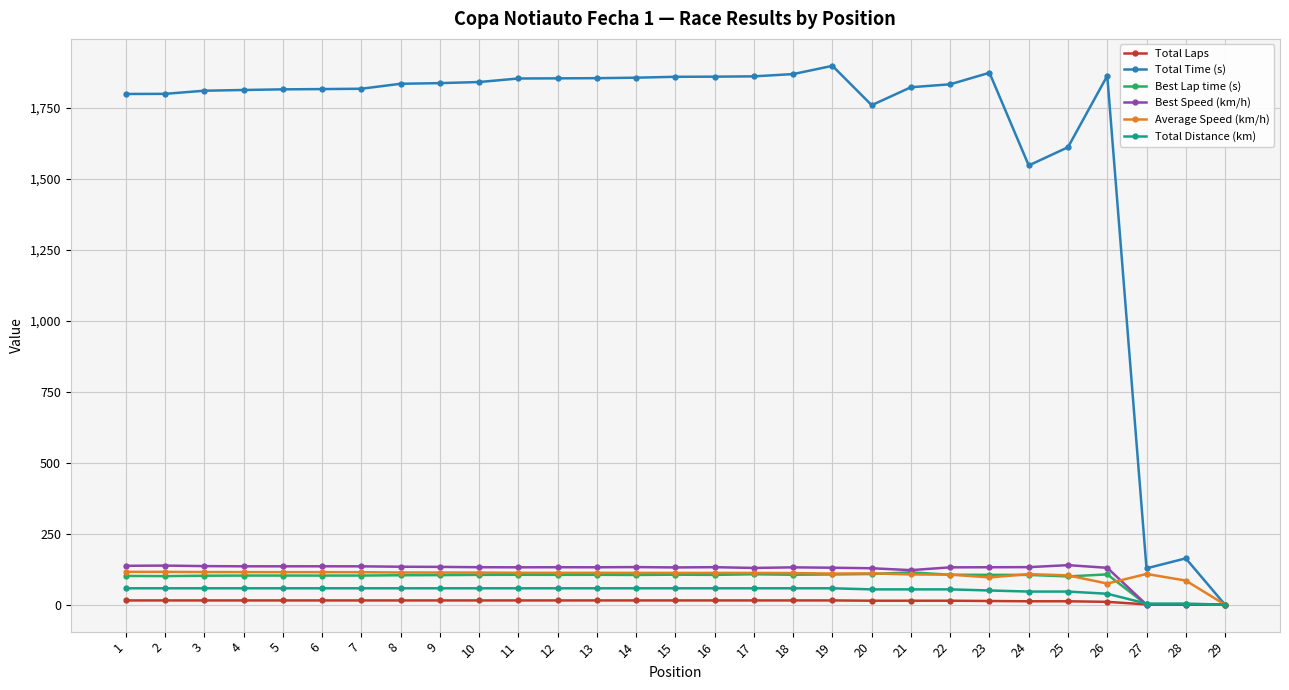

What is the maximum value for Average Speed (km/h)?

115.6